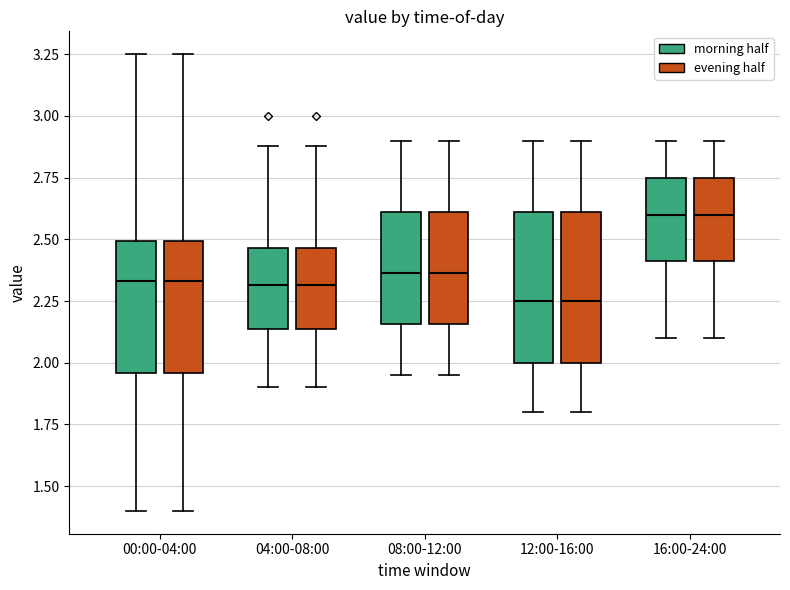

Reading left to right, transcribe this box plot: for each box, give where its median line is, the range the box spans, and where its two whiskers end, as read against the y-axis. The values are not printed on the chart, so give them approximately, as read against the axis.

00:00-04:00 (morning half): median 2.35, box 1.95 to 2.50, whiskers 1.40 to 3.25
00:00-04:00 (evening half): median 2.35, box 1.95 to 2.50, whiskers 1.40 to 3.25
04:00-08:00 (morning half): median 2.30, box 2.15 to 2.45, whiskers 1.90 to 2.90
04:00-08:00 (evening half): median 2.30, box 2.15 to 2.45, whiskers 1.90 to 2.90
08:00-12:00 (morning half): median 2.35, box 2.15 to 2.60, whiskers 1.95 to 2.90
08:00-12:00 (evening half): median 2.35, box 2.15 to 2.60, whiskers 1.95 to 2.90
12:00-16:00 (morning half): median 2.25, box 2.00 to 2.60, whiskers 1.80 to 2.90
12:00-16:00 (evening half): median 2.25, box 2.00 to 2.60, whiskers 1.80 to 2.90
16:00-24:00 (morning half): median 2.60, box 2.40 to 2.75, whiskers 2.10 to 2.90
16:00-24:00 (evening half): median 2.60, box 2.40 to 2.75, whiskers 2.10 to 2.90